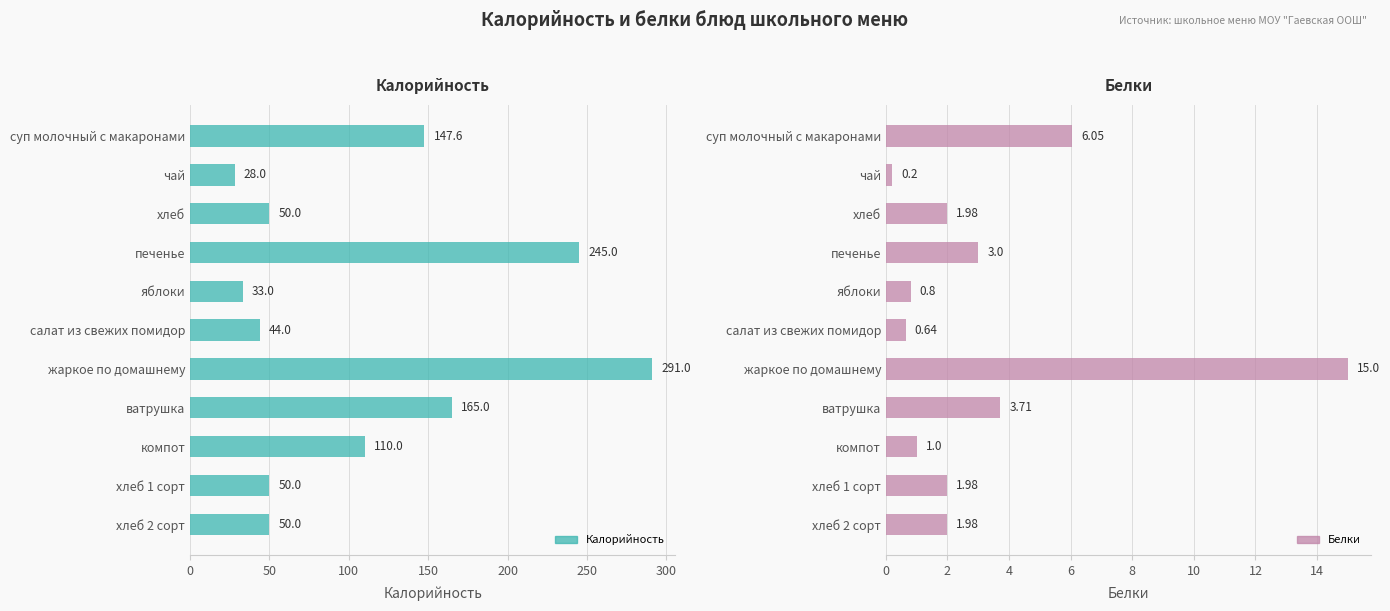

At печенье, list the series in order from smallest to largest.

Белки, Калорийность